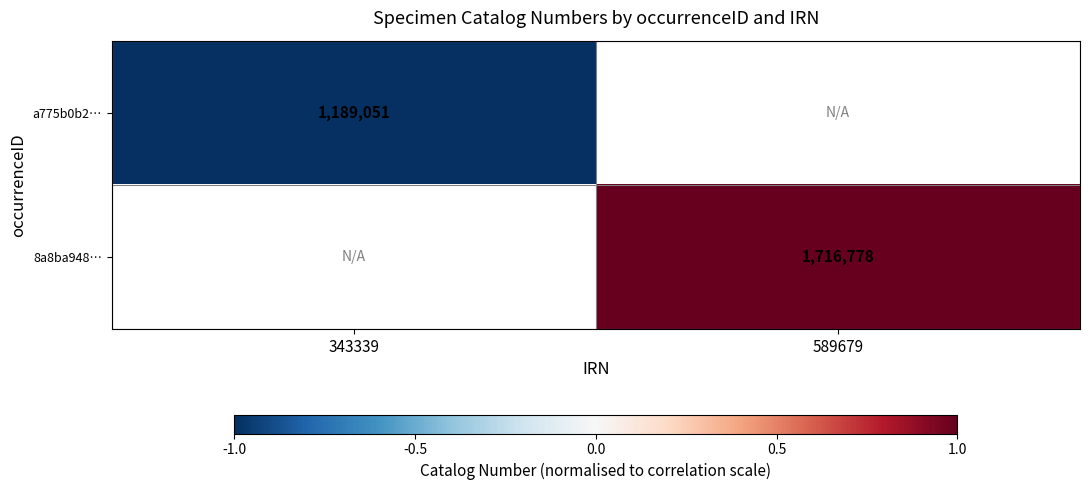

Is it true that 8a8ba948… equals 1.3 at 589679?

False